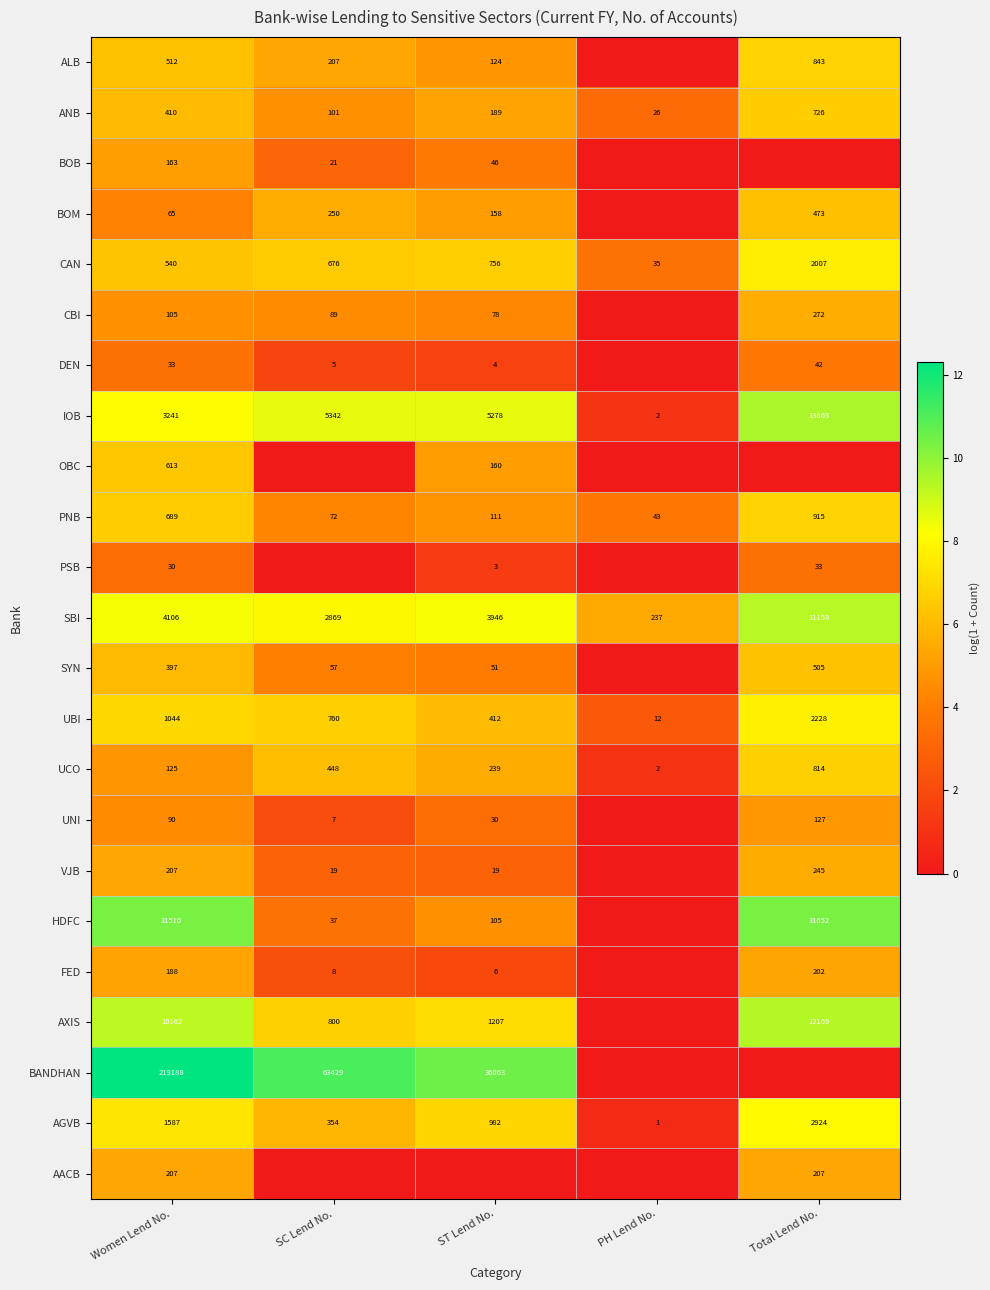

Read the AGVB value at Total Lend No., to the nearest 50.

2900